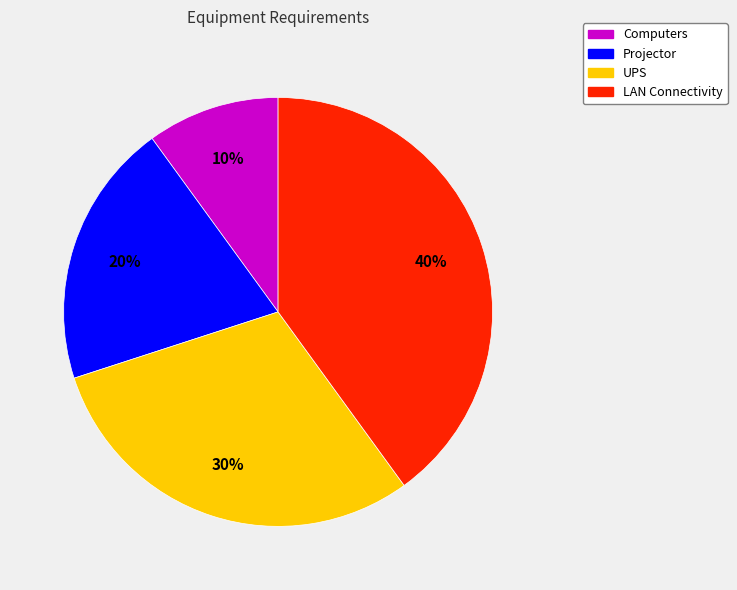

Is it true that UPS is 30% of the pie?

True